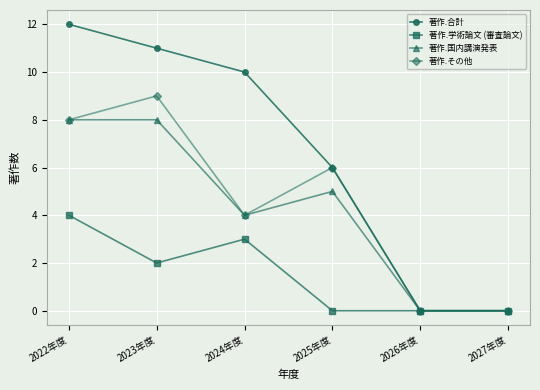

The 著作.学術論文 (審査論文) series shows 3 at 2024年度. True or false?

True